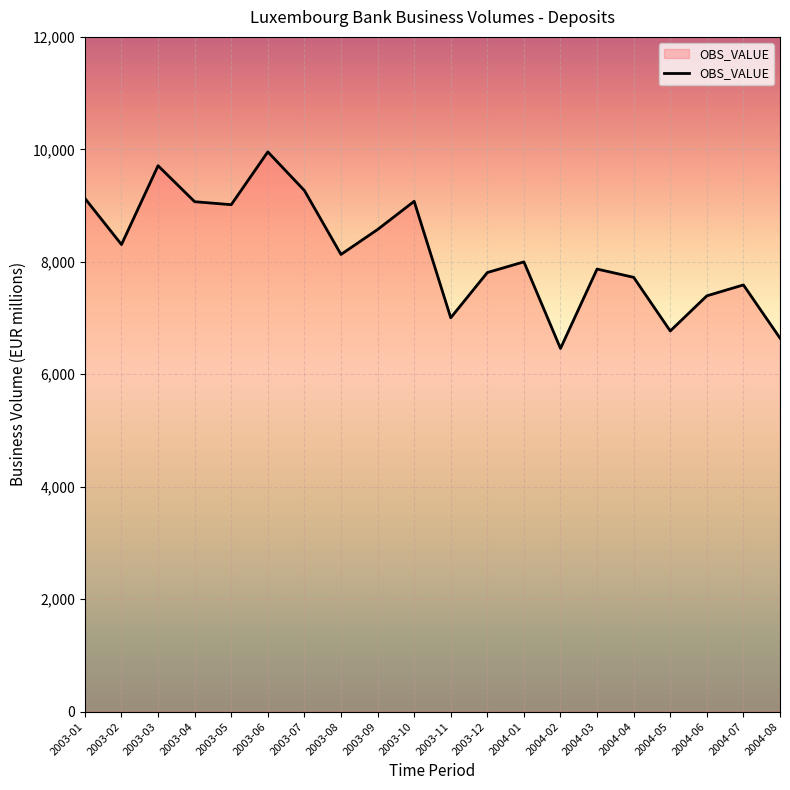

What is the greatest value displayed?

9955